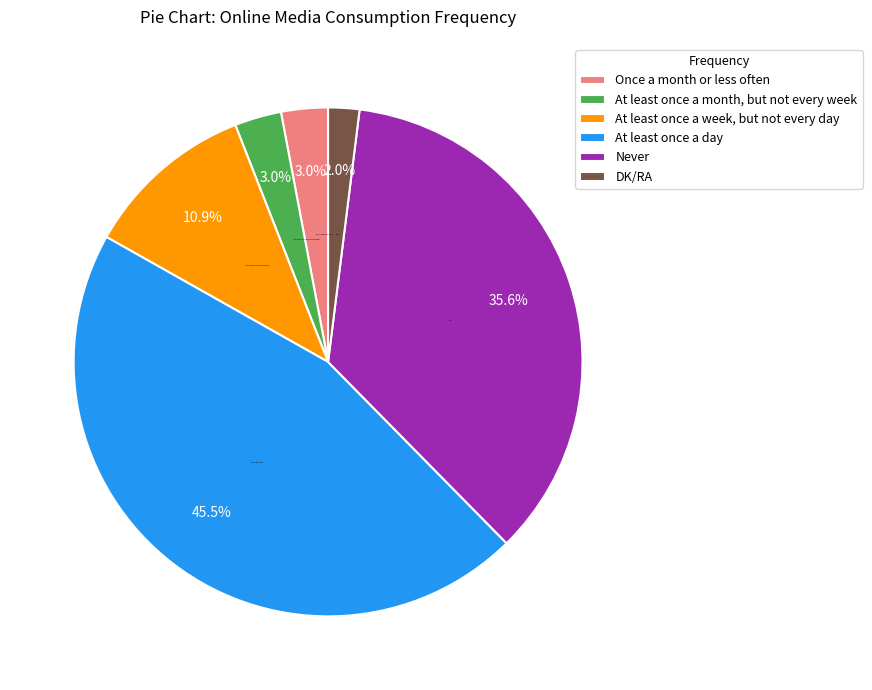

Is it true that DK/RA is 2% of the pie?

True